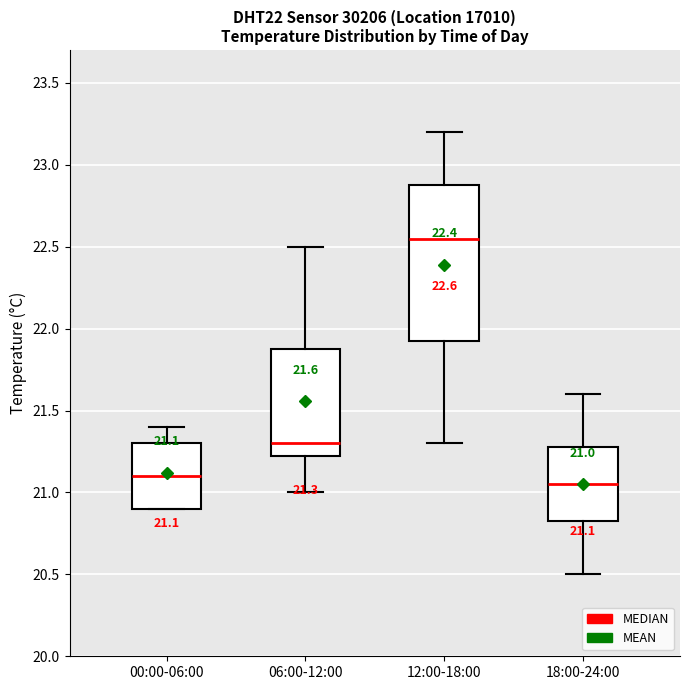

Which box has the lowest median line?

18:00-24:00